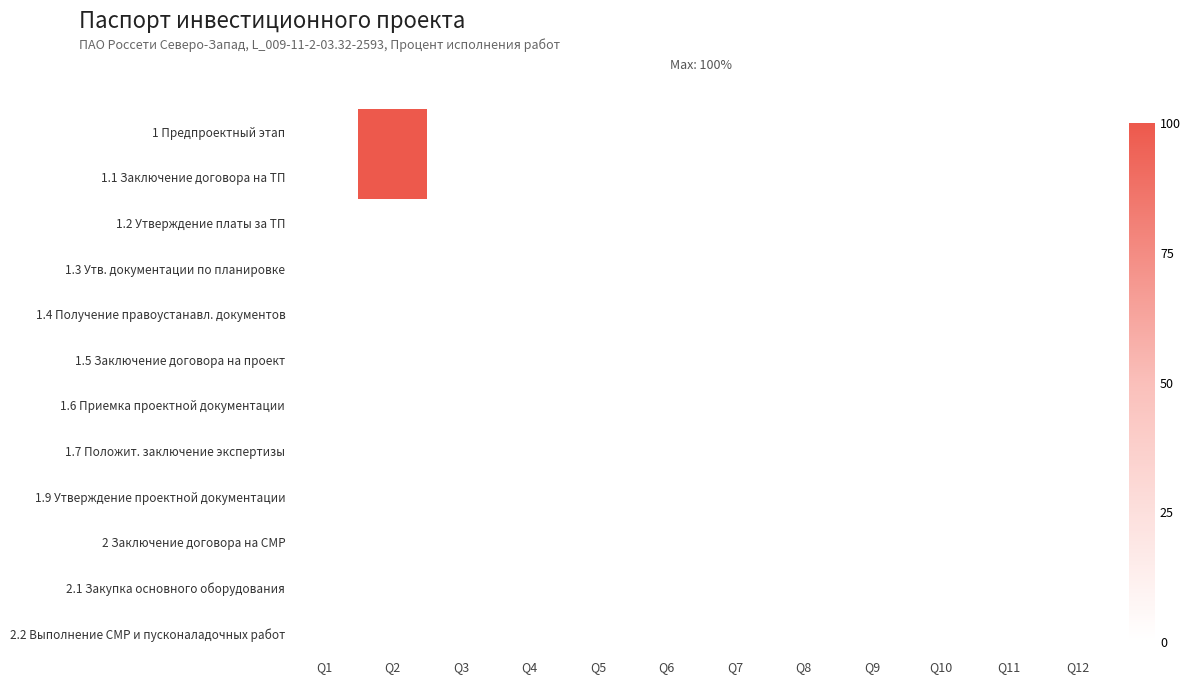

List the series in order of their peak value, lowest first.

1.2 Утверждение платы за ТП, 1.3 Утв. документации по планировке, 1.4 Получение правоустанавл. документов, 1.5 Заключение договора на проект, 1.6 Приемка проектной документации, 1.7 Положит. заключение экспертизы, 1.9 Утверждение проектной документации, 2 Заключение договора на СМР, 2.1 Закупка основного оборудования, 2.2 Выполнение СМР и пусконаладочных работ, 1 Предпроектный этап, 1.1 Заключение договора на ТП